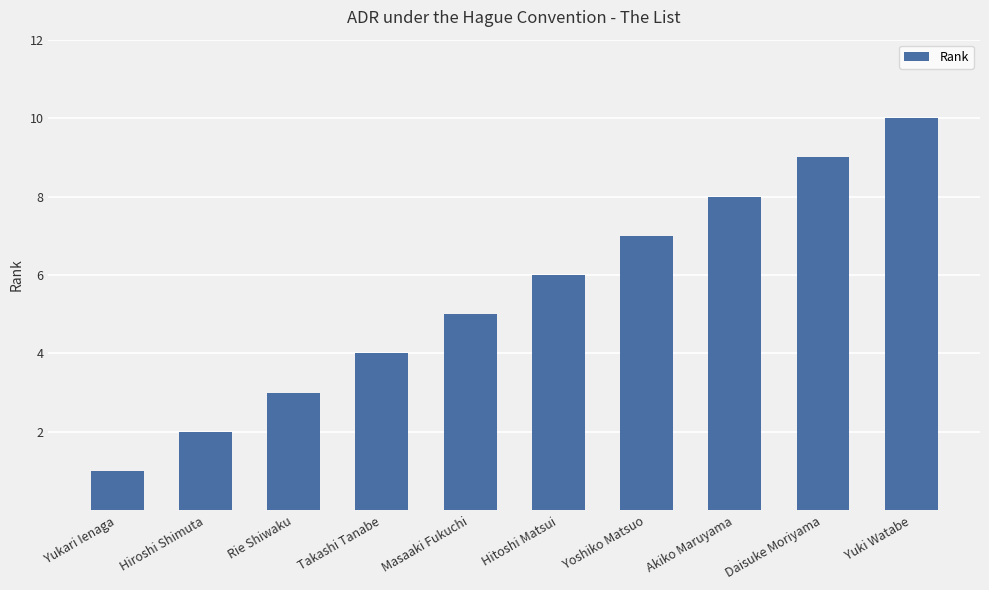

Reading left to right, extract all data points from this chart.

Yukari Ienaga=1	Hiroshi Shimuta=2	Rie Shiwaku=3	Takashi Tanabe=4	Masaaki Fukuchi=5	Hitoshi Matsui=6	Yoshiko Matsuo=7	Akiko Maruyama=8	Daisuke Moriyama=9	Yuki Watabe=10